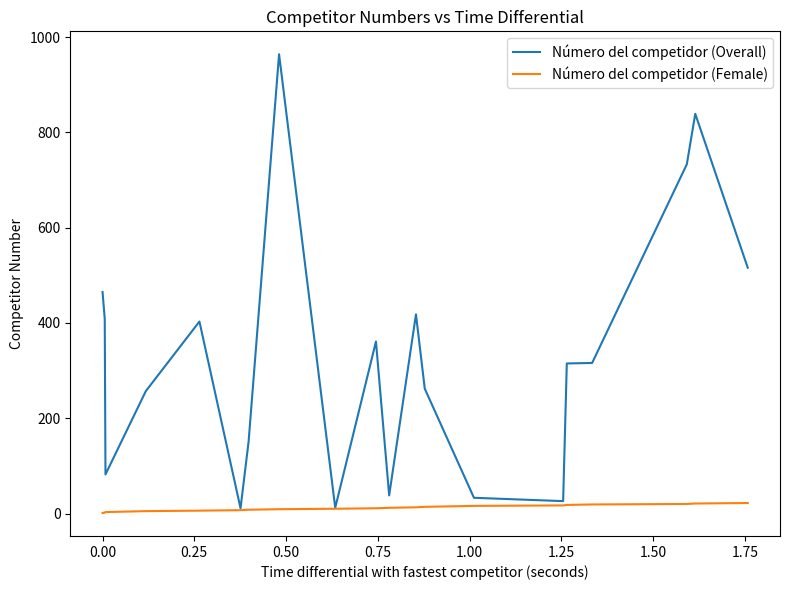

Which series has the largest total across all categories?

Número del competidor (Overall)